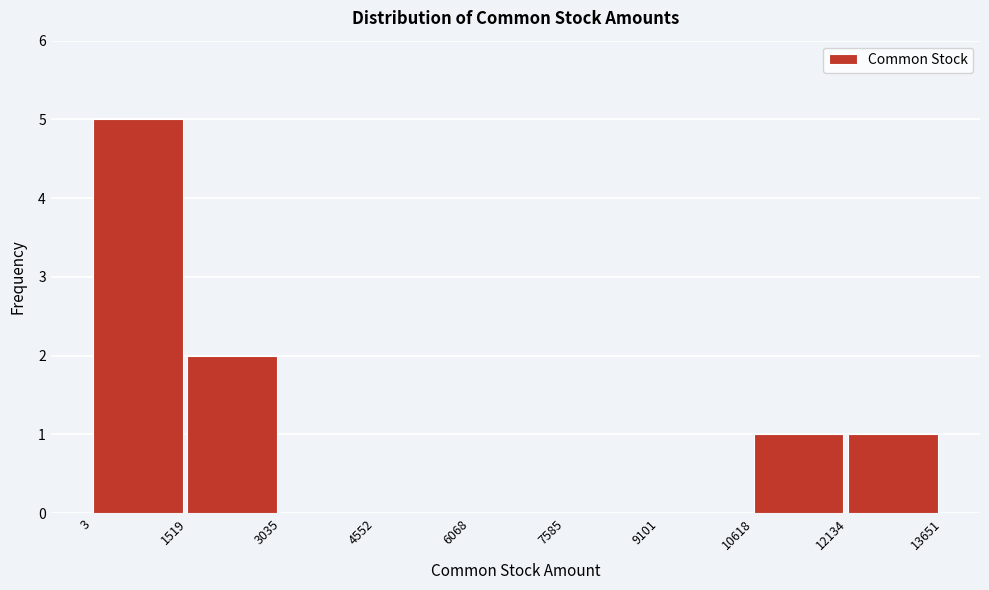

Reading left to right, list every bar in this chart as the range it spans on the x-axis followed by its height. The values are not printed on the chart, so give them approximately, as read against the axis.

3 to 1519: 5
1519 to 3035: 2
3035 to 4552: 0
4552 to 6068: 0
6068 to 7585: 0
7585 to 9101: 0
9101 to 10618: 0
10618 to 12134: 1
12134 to 13651: 1